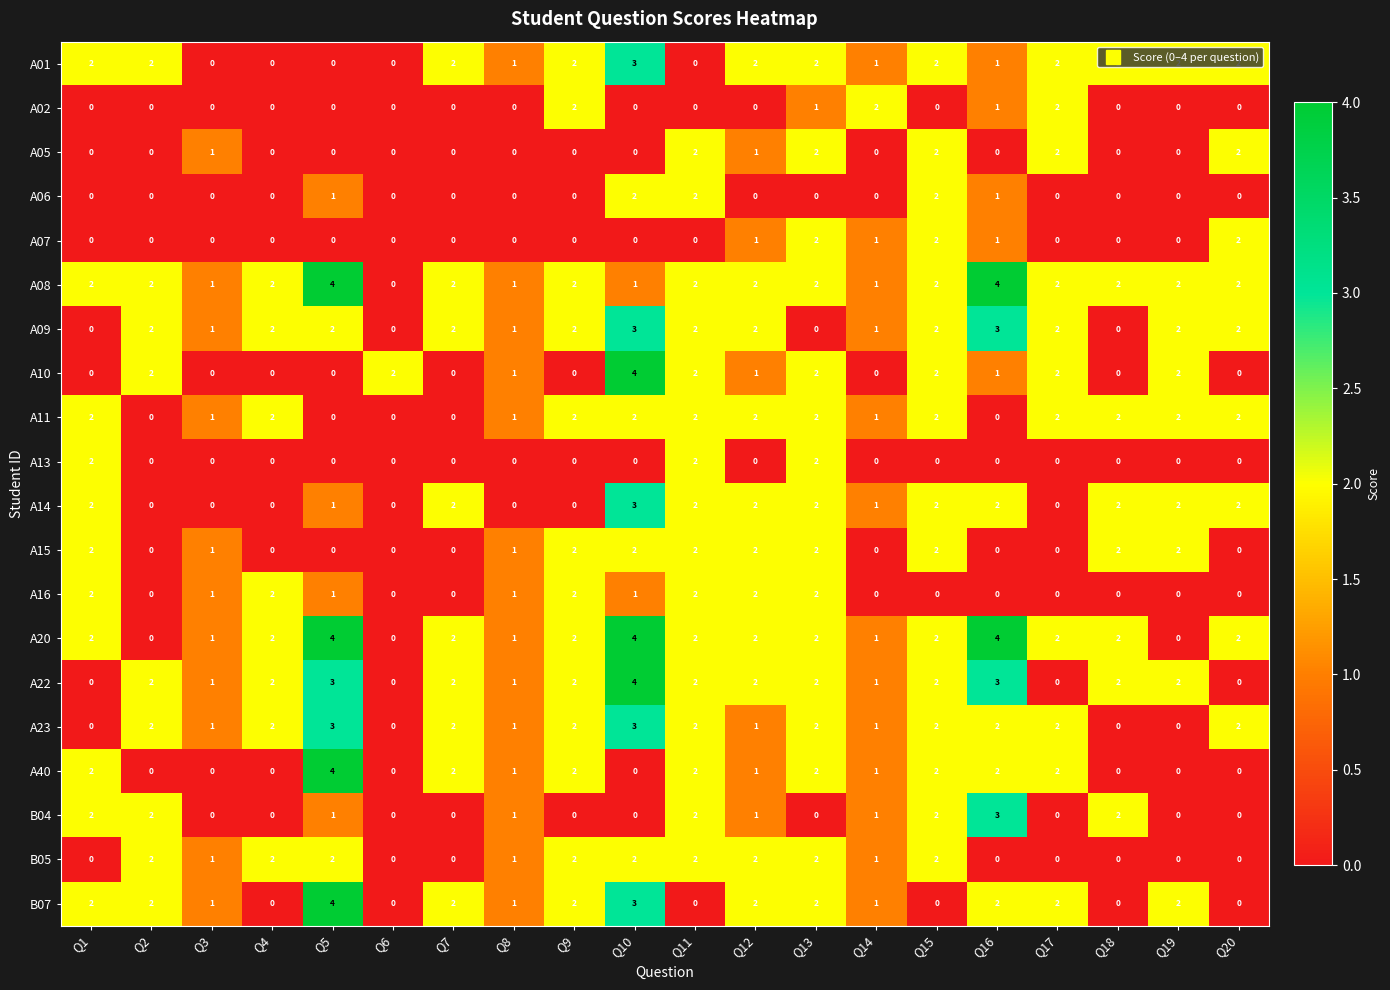

What is the sum of all A07 values?

9